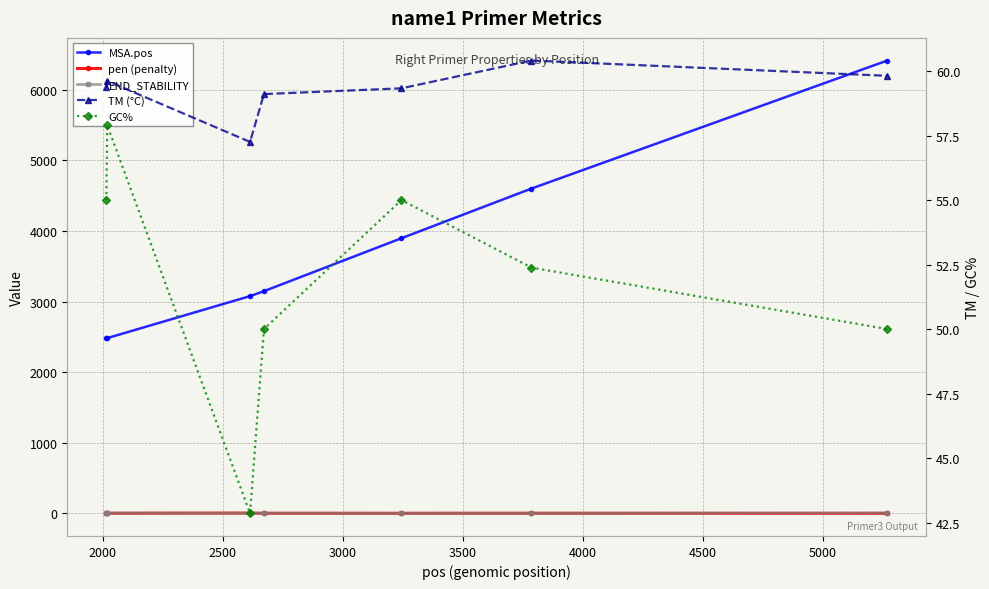

Is it true that TM (°C) equals 59.1 at 3000?

True